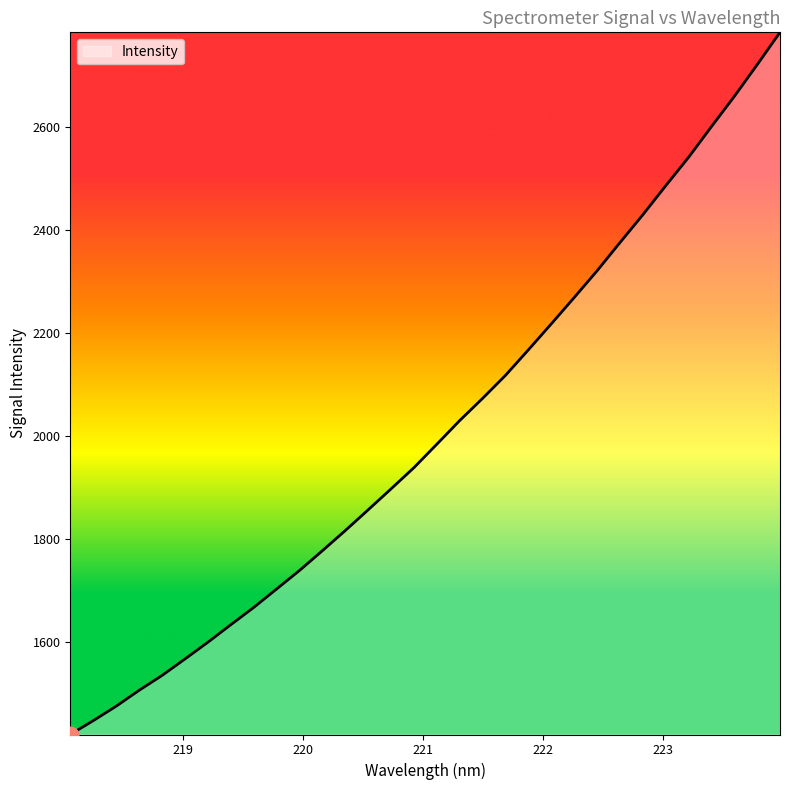

Reading right to left, transcribe all the data shown in this chart.

2783.9	2720.9	2659.3	2600.6	2541.0	2485.8	2429.4	2375.4	2320.7	2268.8	2217.7	2167.3	2117.8	2073.1	2030.0	1984.1	1938.6	1897.3	1856.6	1816.3	1777.2	1738.8	1702.8	1666.9	1633.4	1599.4	1566.9	1534.9	1506.1	1475.3	1447.2	1420.4